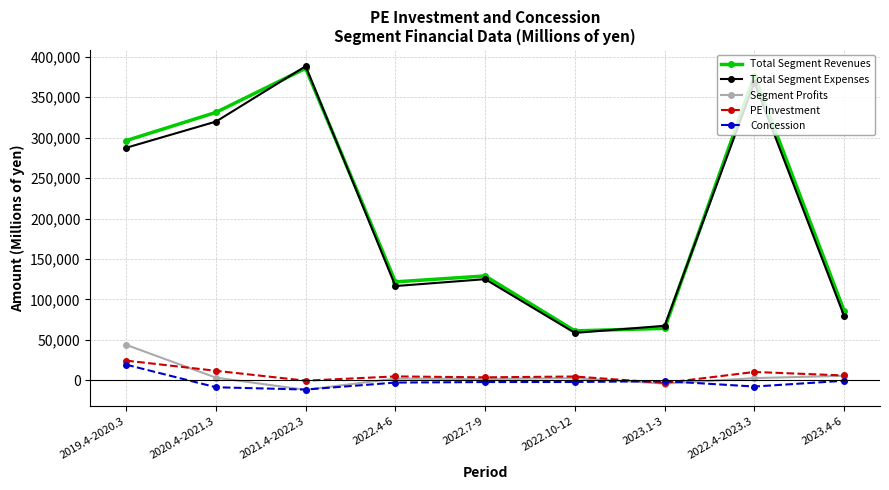

What are all the series names shown in the legend?

Total Segment Revenues, Total Segment Expenses, Segment Profits, PE Investment, Concession